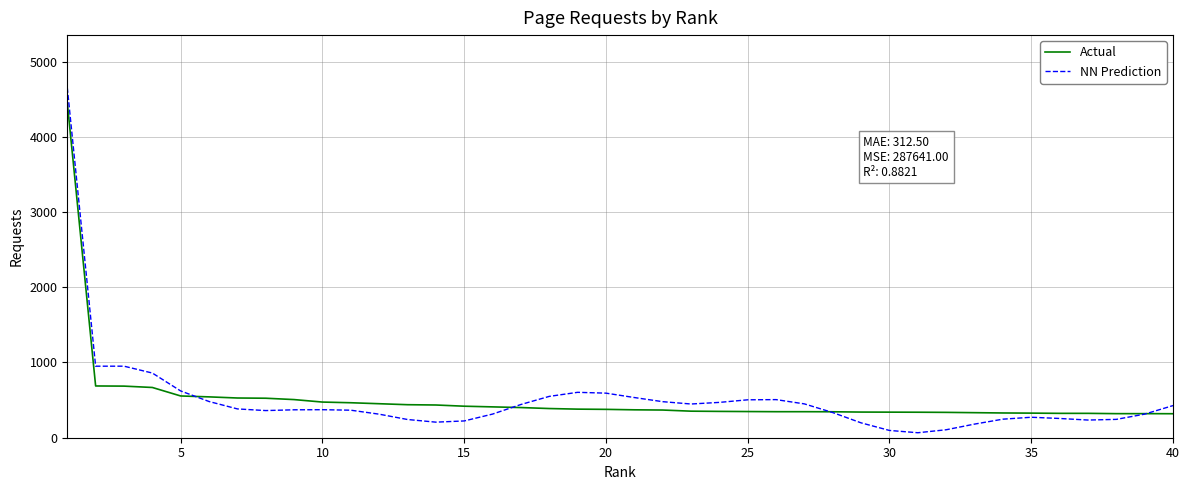

What is the difference between the maximum and minimum values in the NN Prediction series?

4587.8